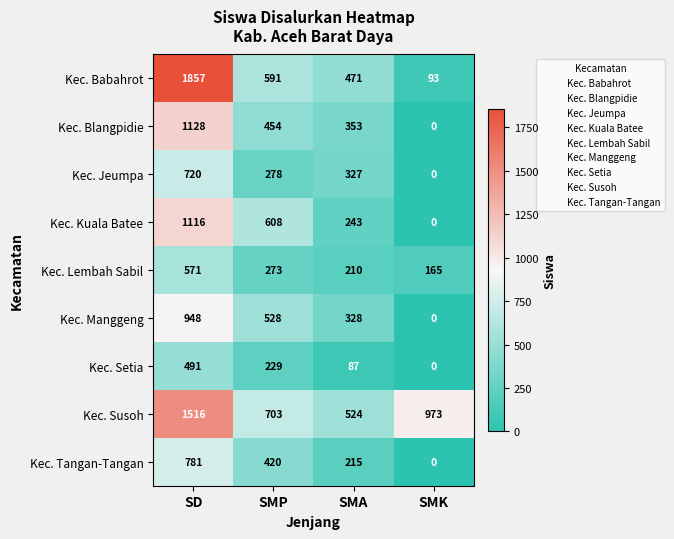

What is the total value across all series at SD?

9128